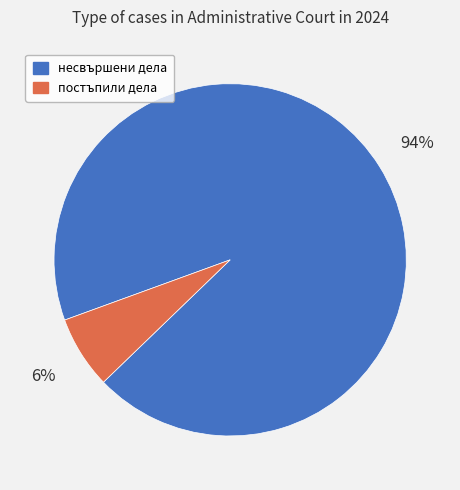

Does несвършени дела в началото account for over 50% of the chart?

Yes